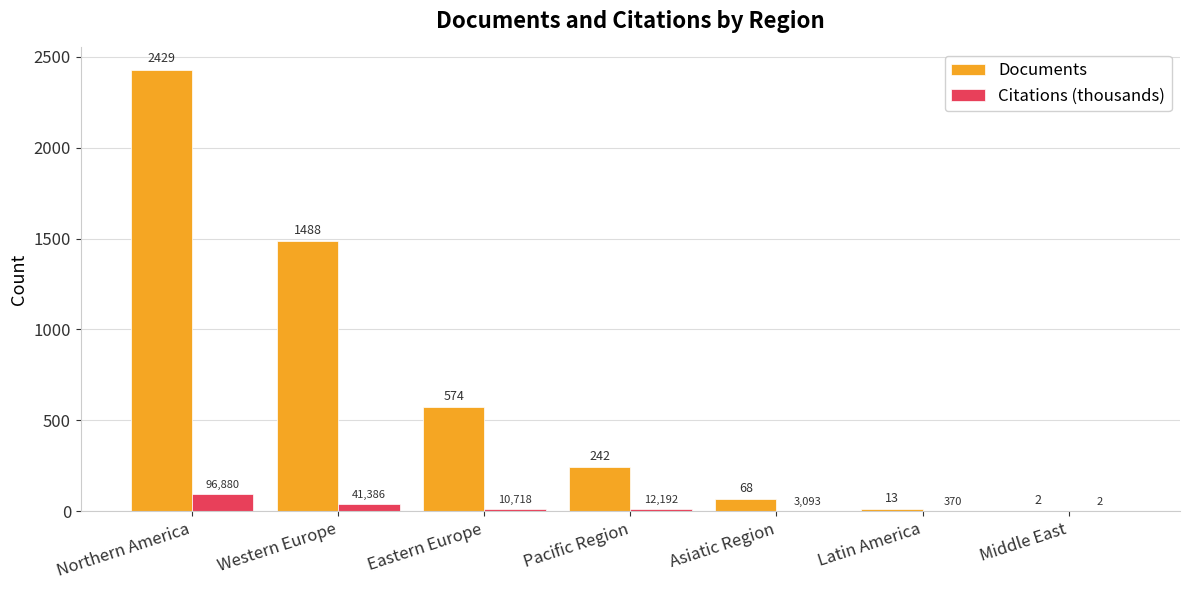

Is it true that Citations (thousands) equals 96.9 at Northern America?

True